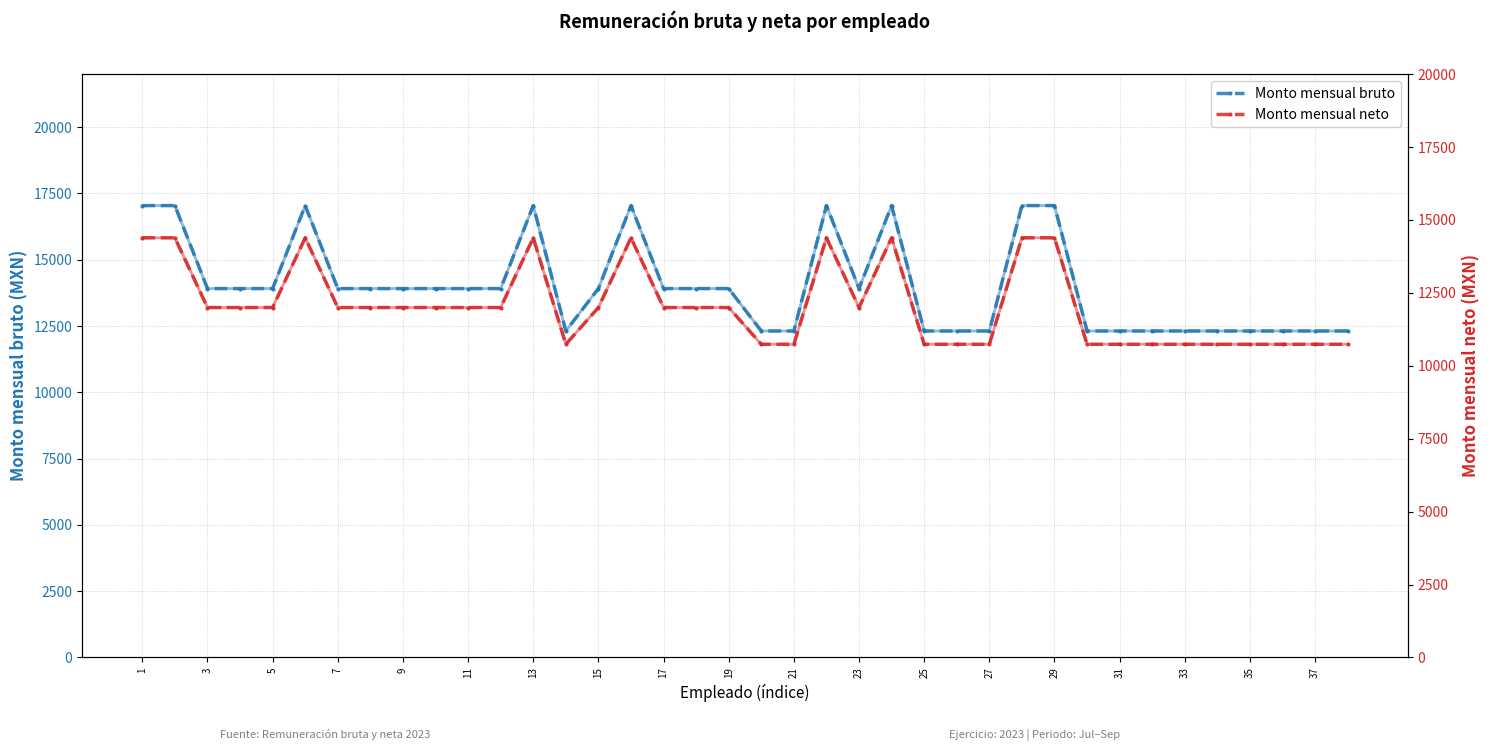

The value of Monto mensual bruto at 13 is 17043. True or false?

True